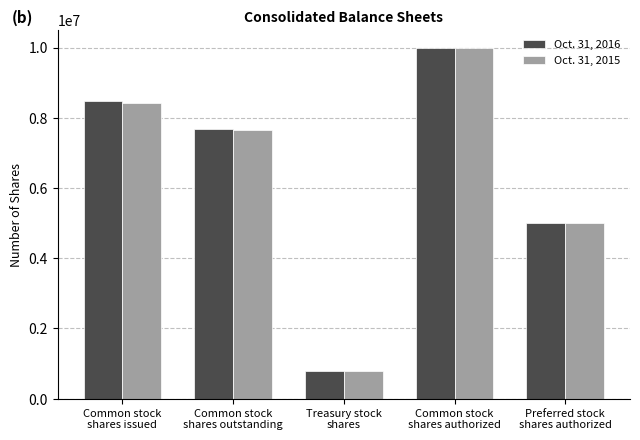

Reading left to right, list all the values displayed in this chart.

Oct. 31, 2016: Common stock
shares issued=8465526	Common stock
shares outstanding=7690199	Treasury stock
shares=775327	Common stock
shares authorized=10000000	Preferred stock
shares authorized=5000000
Oct. 31, 2015: Common stock
shares issued=8428526	Common stock
shares outstanding=7653199	Treasury stock
shares=775327	Common stock
shares authorized=10000000	Preferred stock
shares authorized=5000000